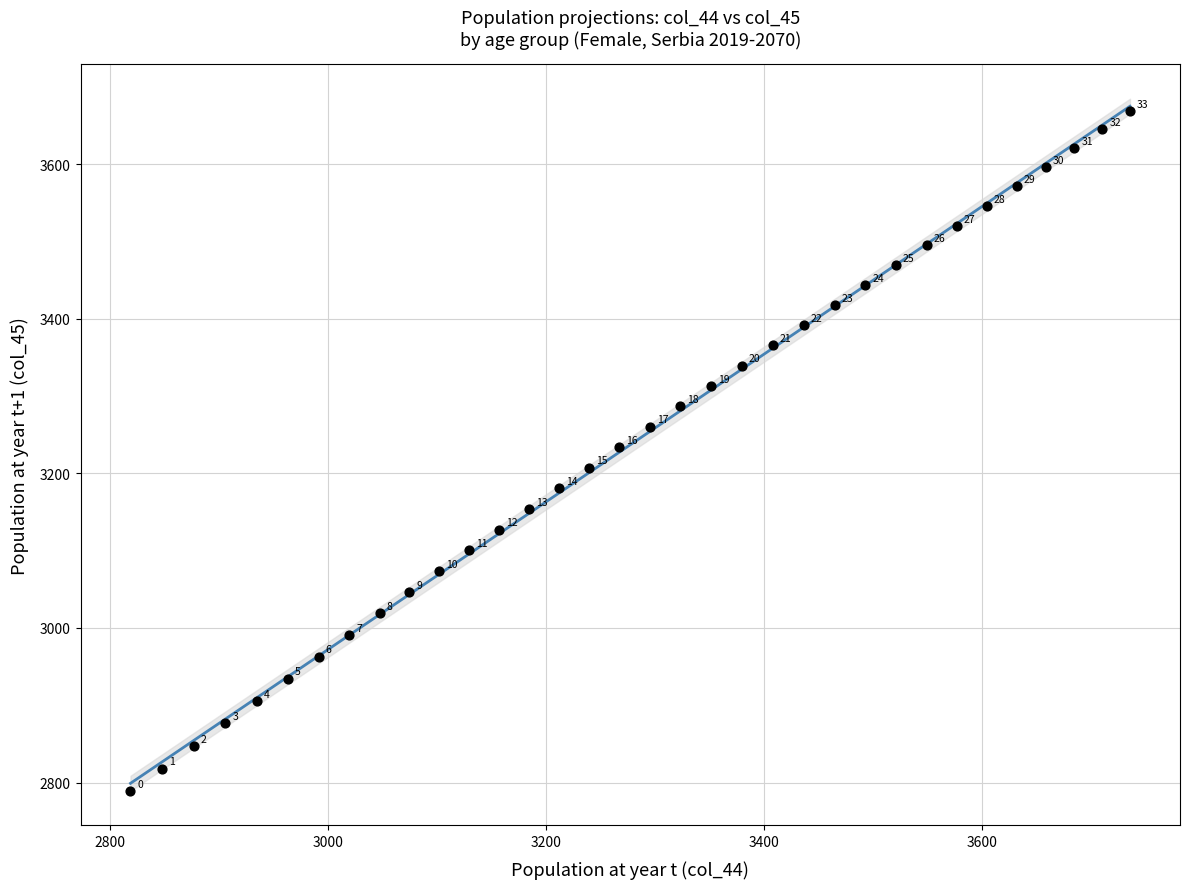

What is the range of X values (max minus min)?

916.5